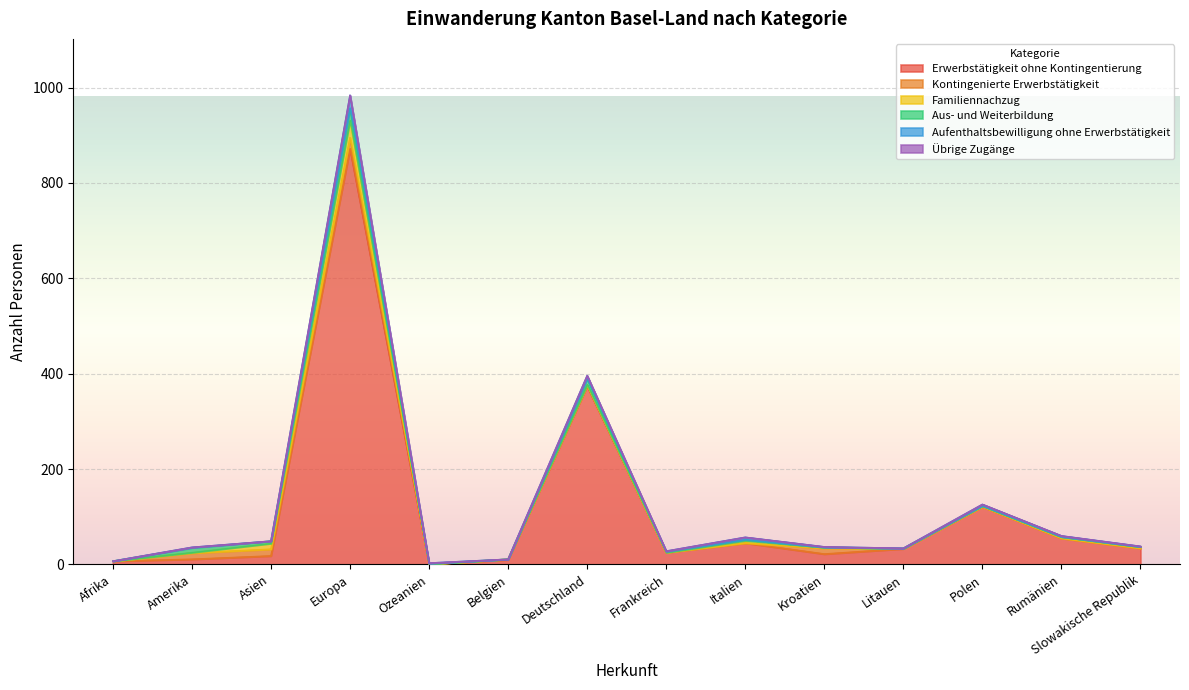

At which category does Erwerbstätigkeit ohne Kontingentierung reach its first local valley?

Ozeanien